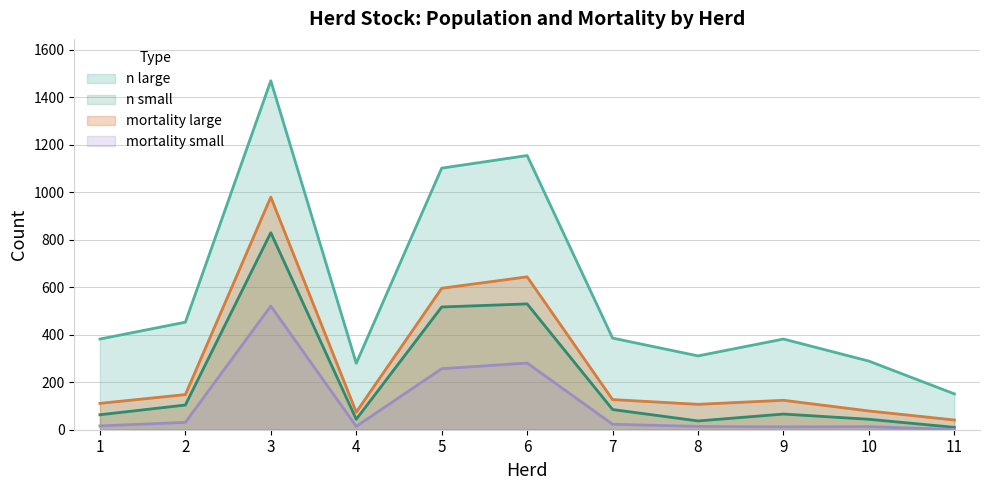

At which category is the sum across all series the highest?

3